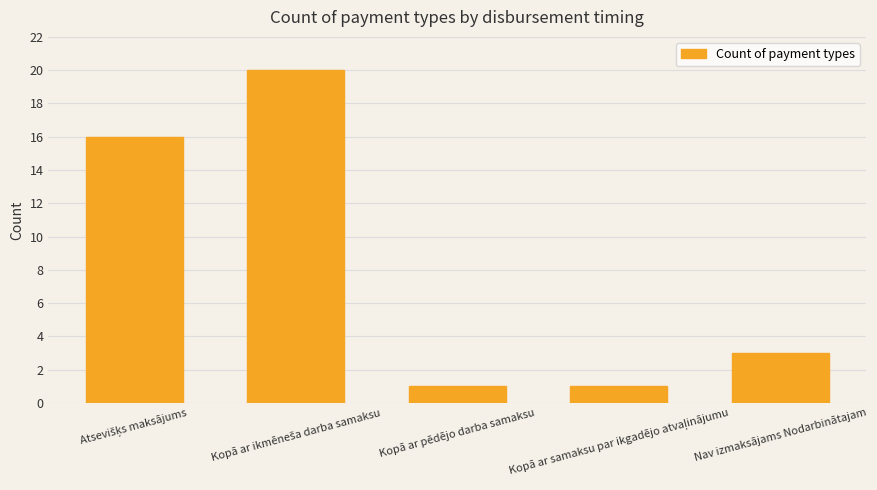

What is the smallest value displayed?

1